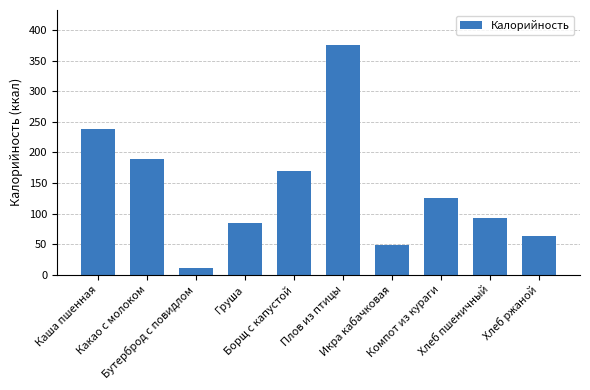

Count the number of data series in this chart.

1